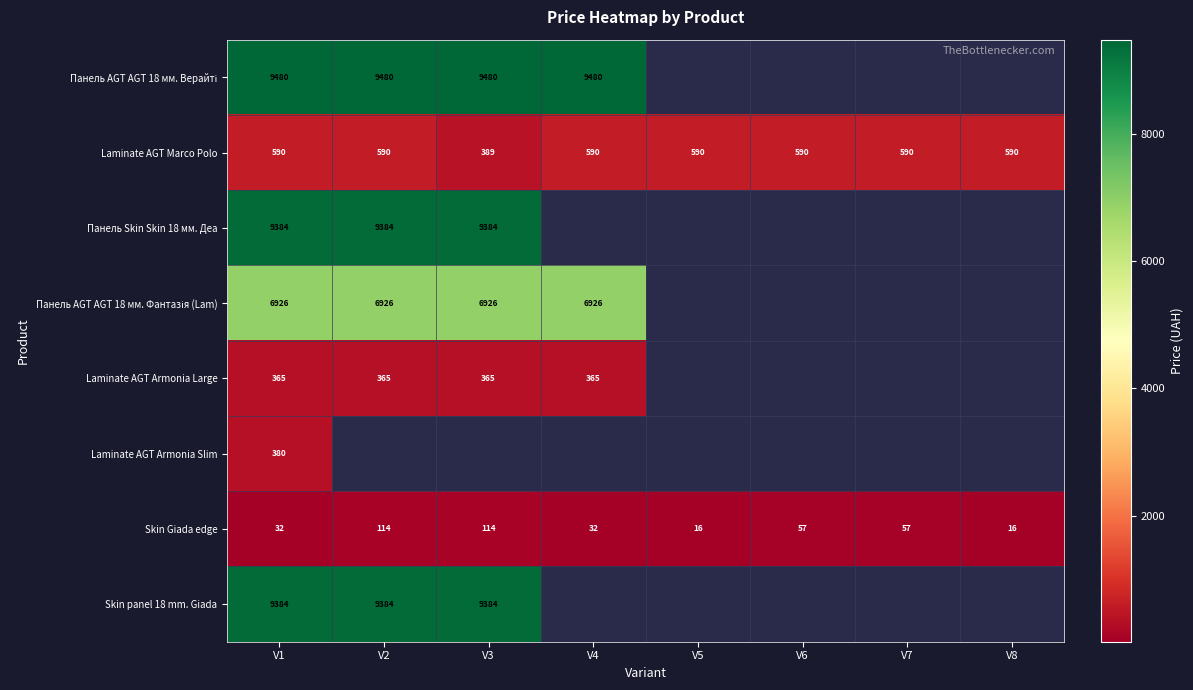

What is the spread (max minus min) of values at V2?

9366.0